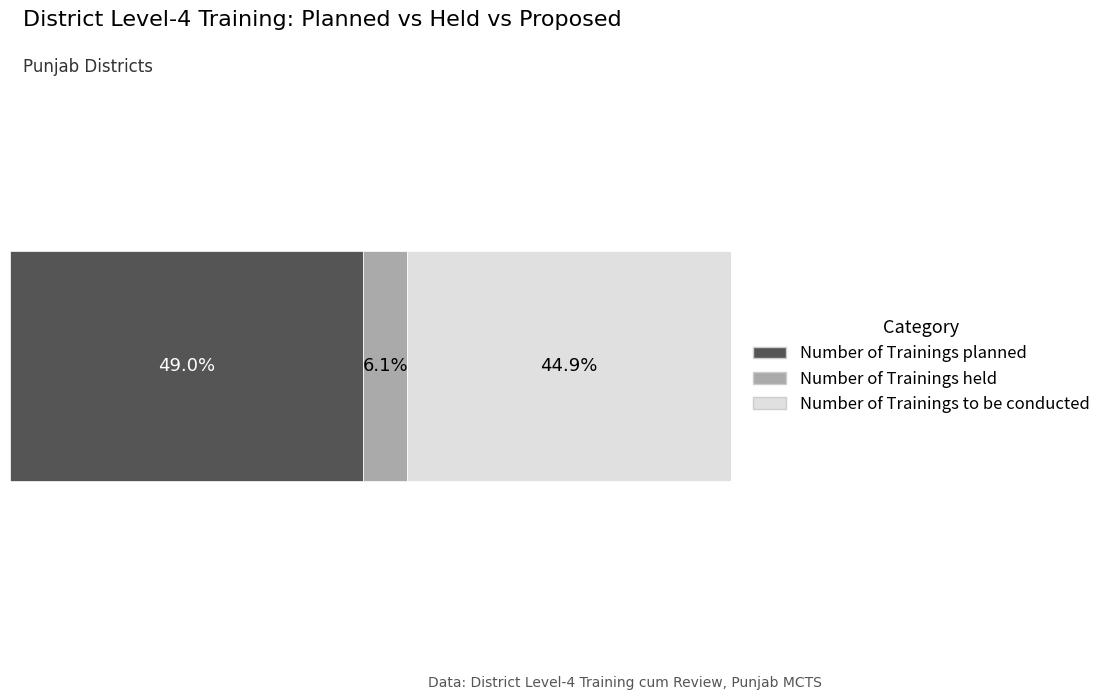

What are all the series names shown in the legend?

Number of Trainings planned, Number of Trainings held, Number of Trainings to be conducted